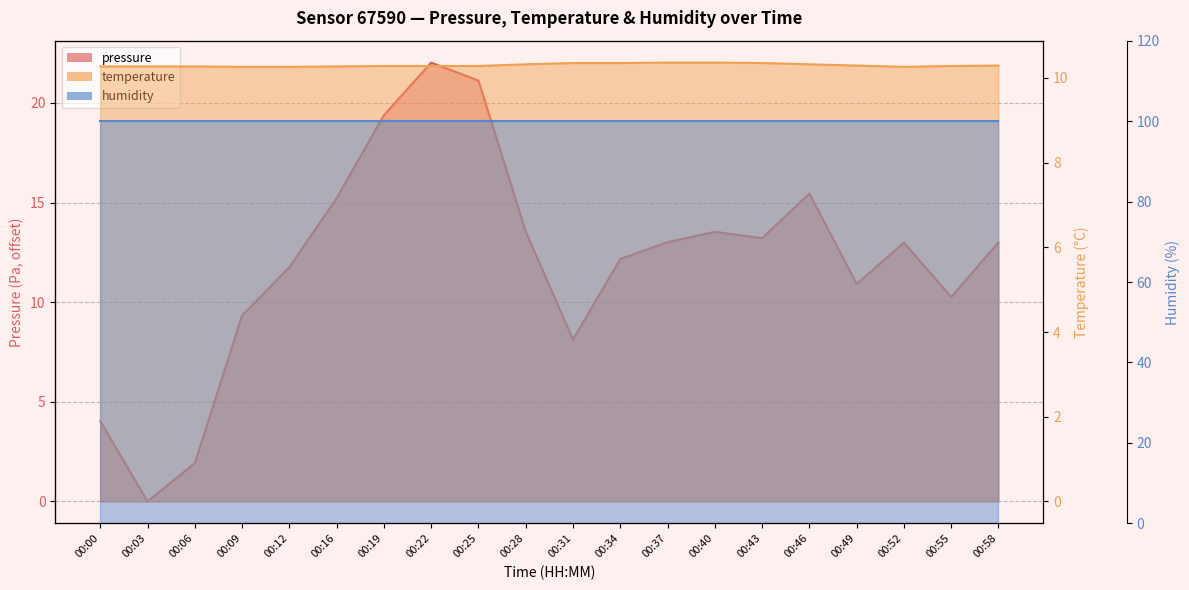

The value of pressure at 00:52 is 13.0. True or false?

True